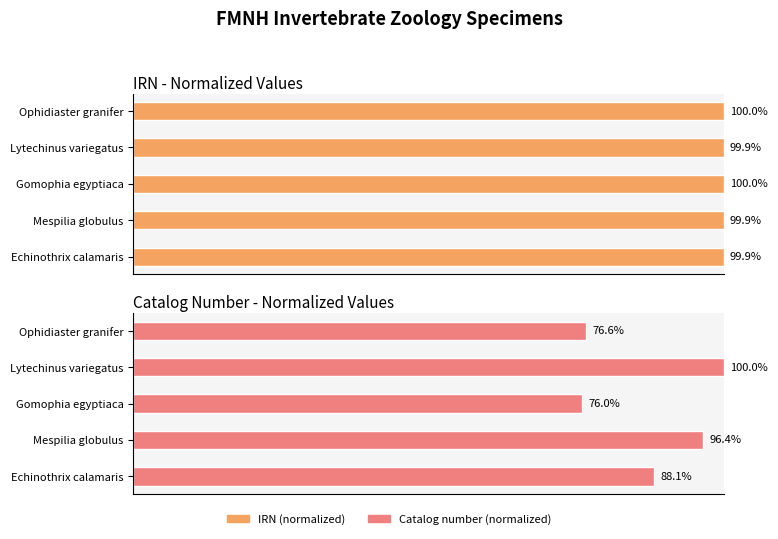

What is the difference between the second highest and second lowest values in the Catalog number (normalized) series?

19.8